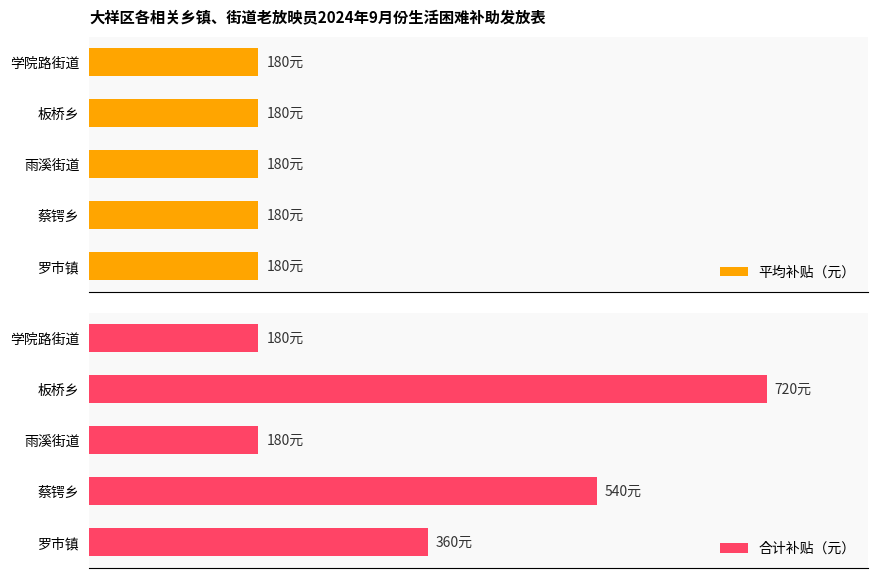

Are the bars horizontal?

Yes